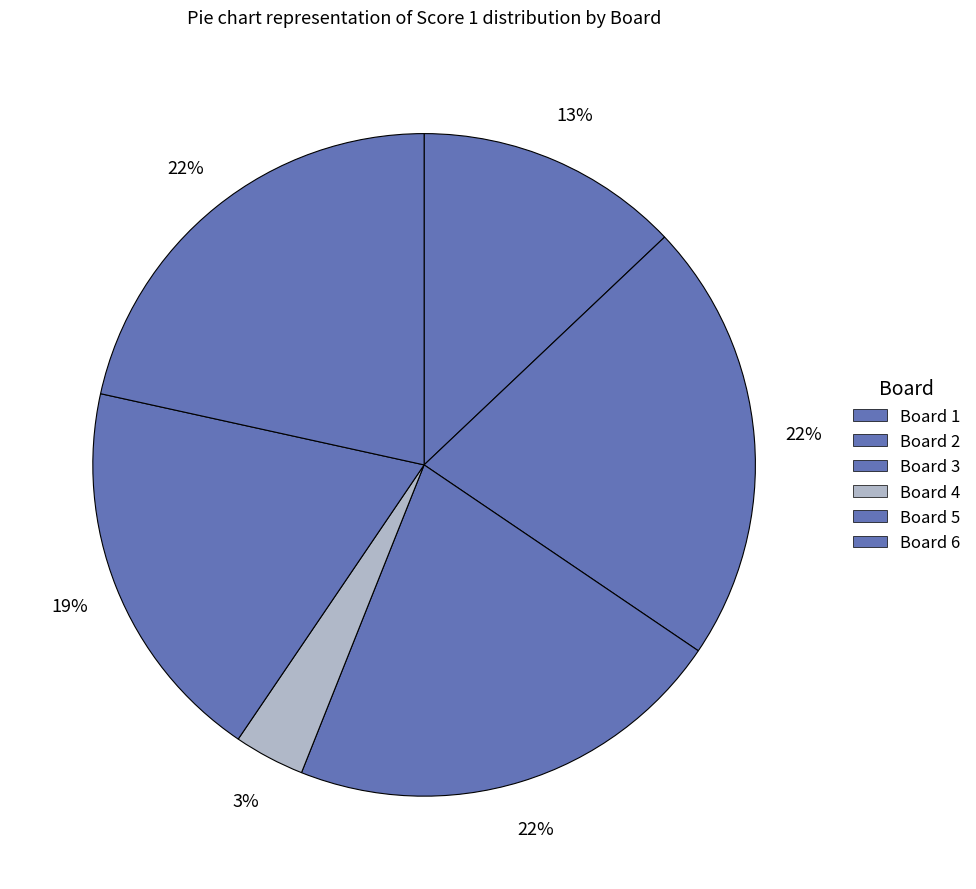

Which category has the biggest portion of the pie?

2